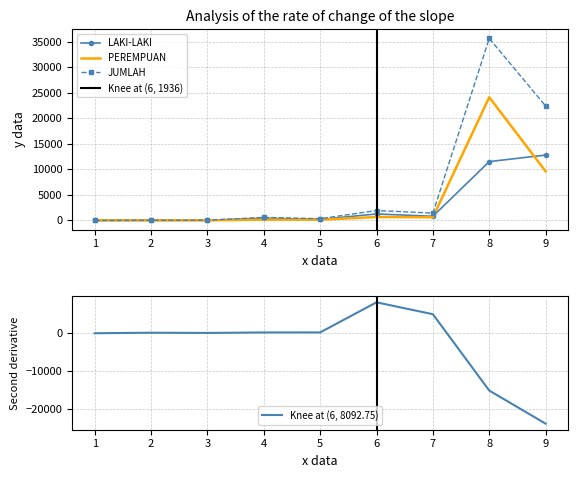

What is the highest value of the LAKI-LAKI series?

12801